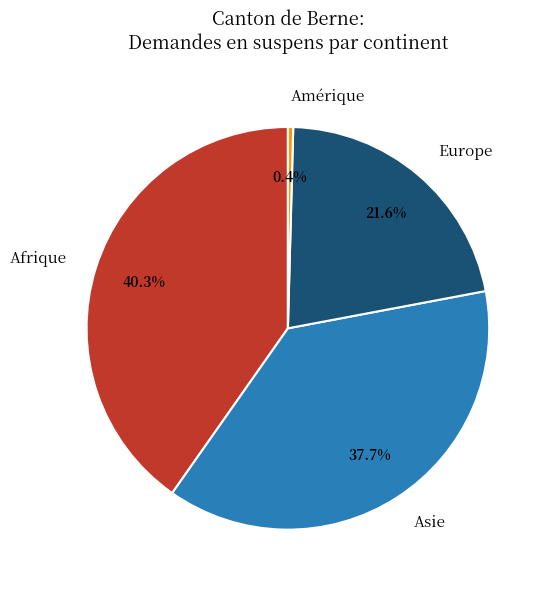

To the nearest percent, what is the average slice percentage?

25%